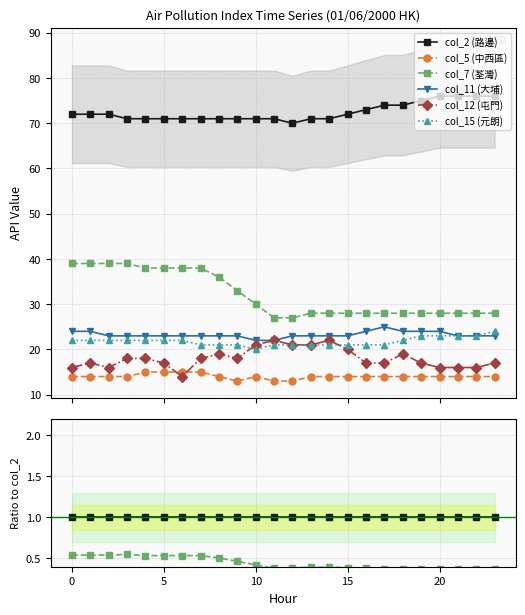

Rank the series by their maximum value, from lowest to highest.

col_5 (中西區), col_12 (屯門), col_15 (元朗), col_11 (大埔), col_7 (荃灣), col_2 (路邊)